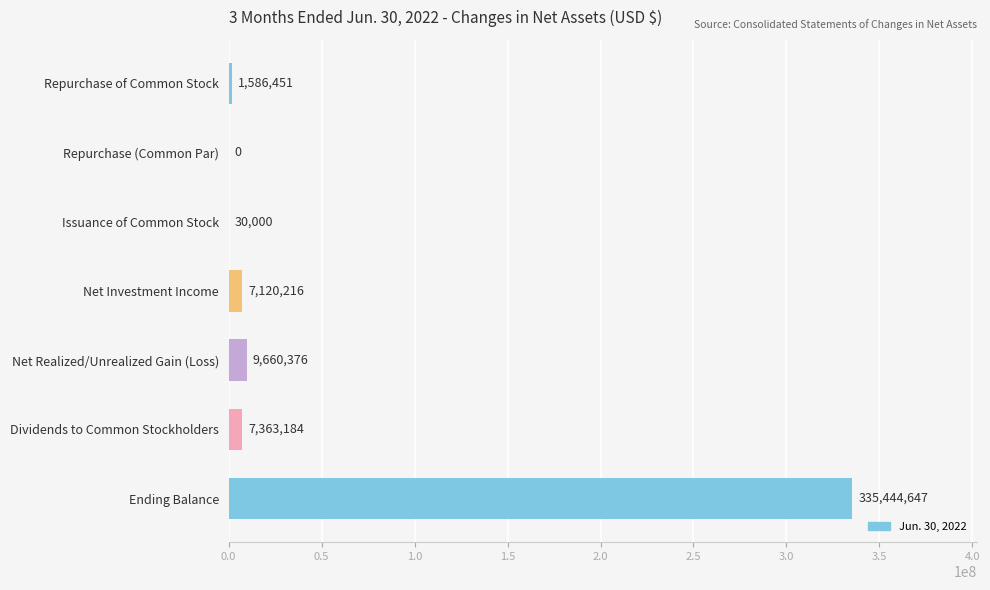

Count the number of data series in this chart.

1